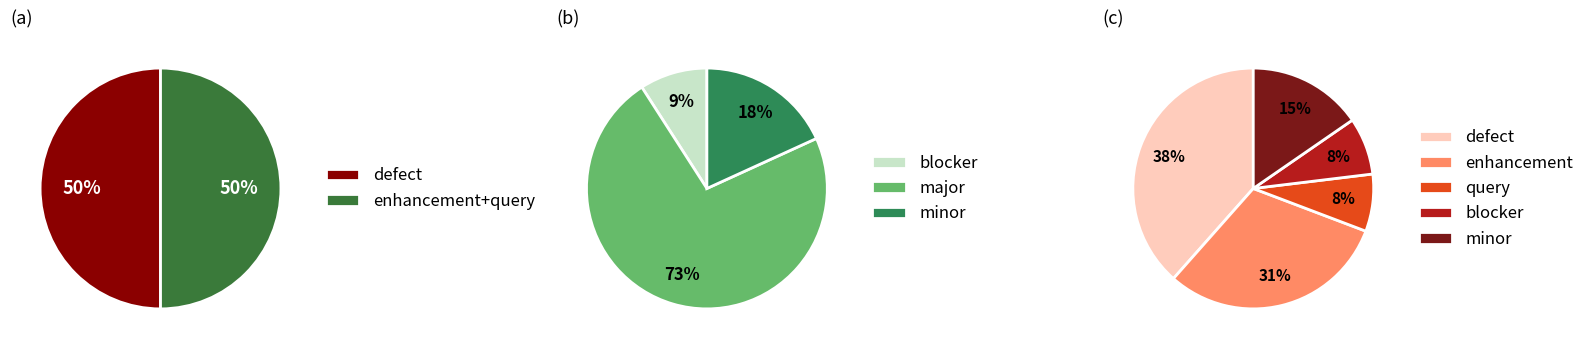

Which category has the smallest portion of the pie?

query